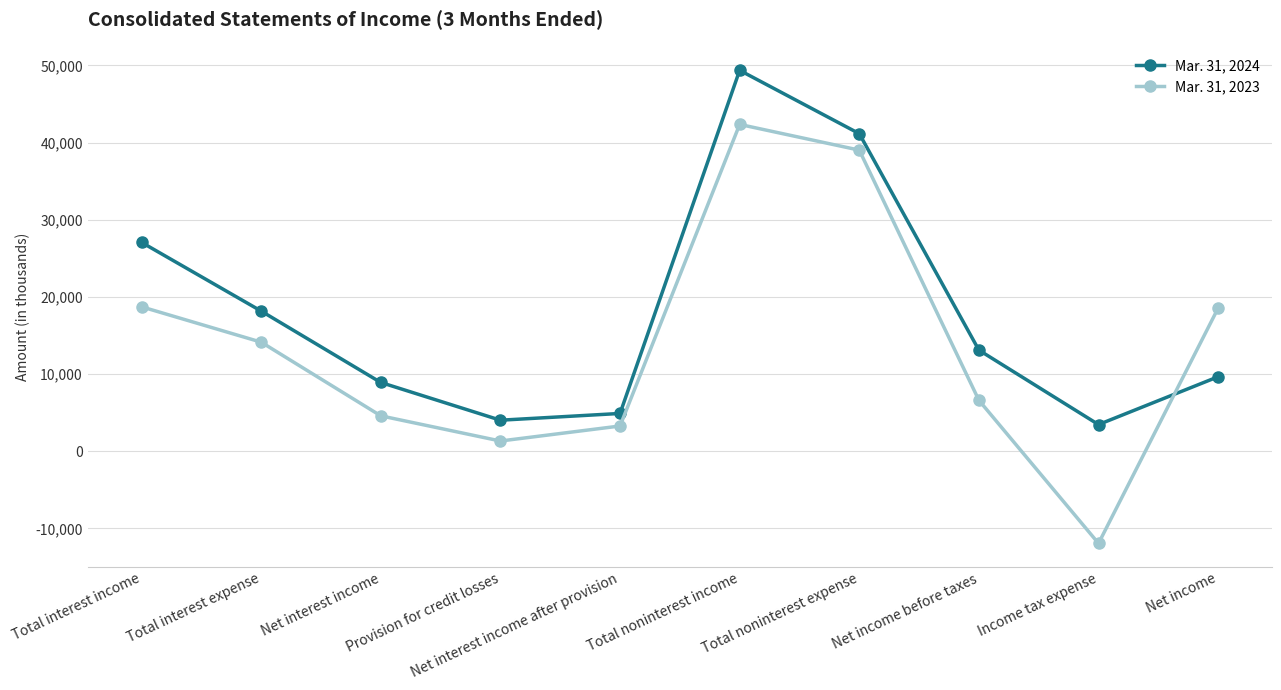

How many interior local peaks does the Mar. 31, 2024 series have?

1